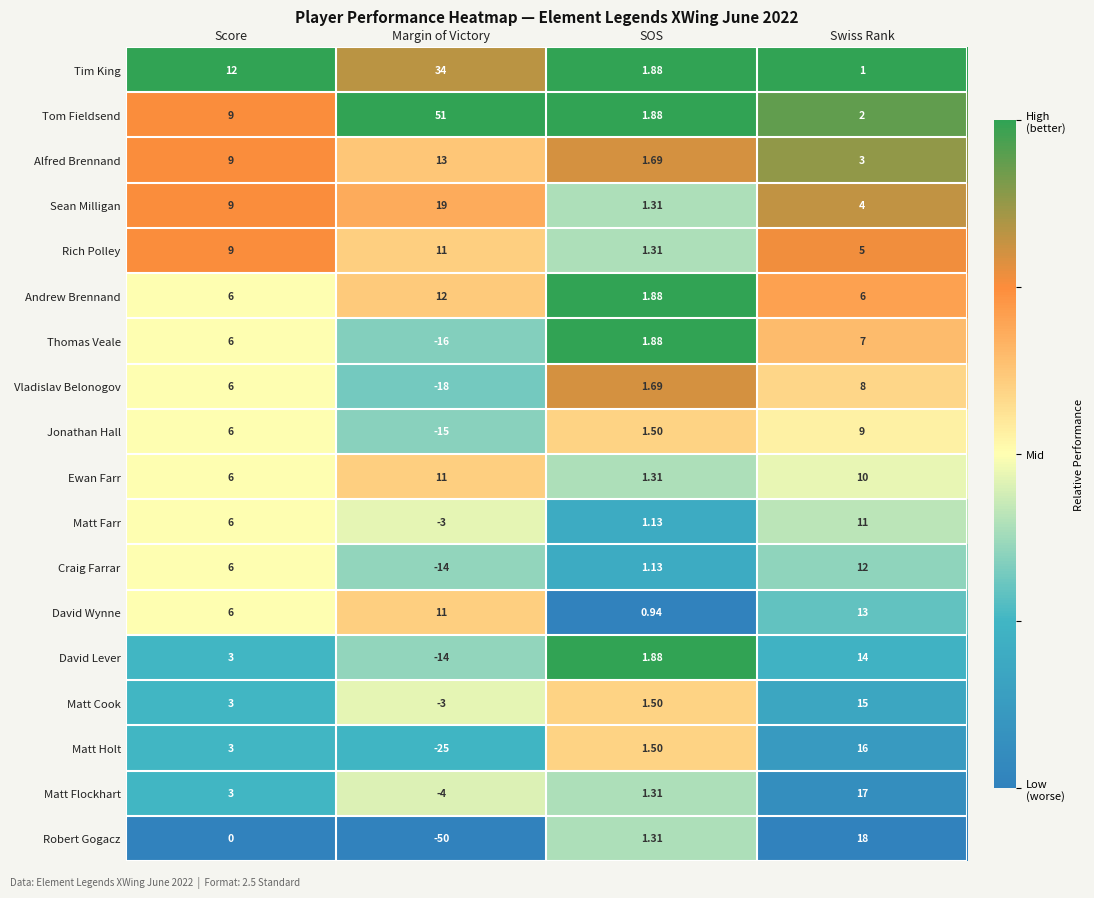

At which label does Robert Gogacz first exceed 1?

SOS